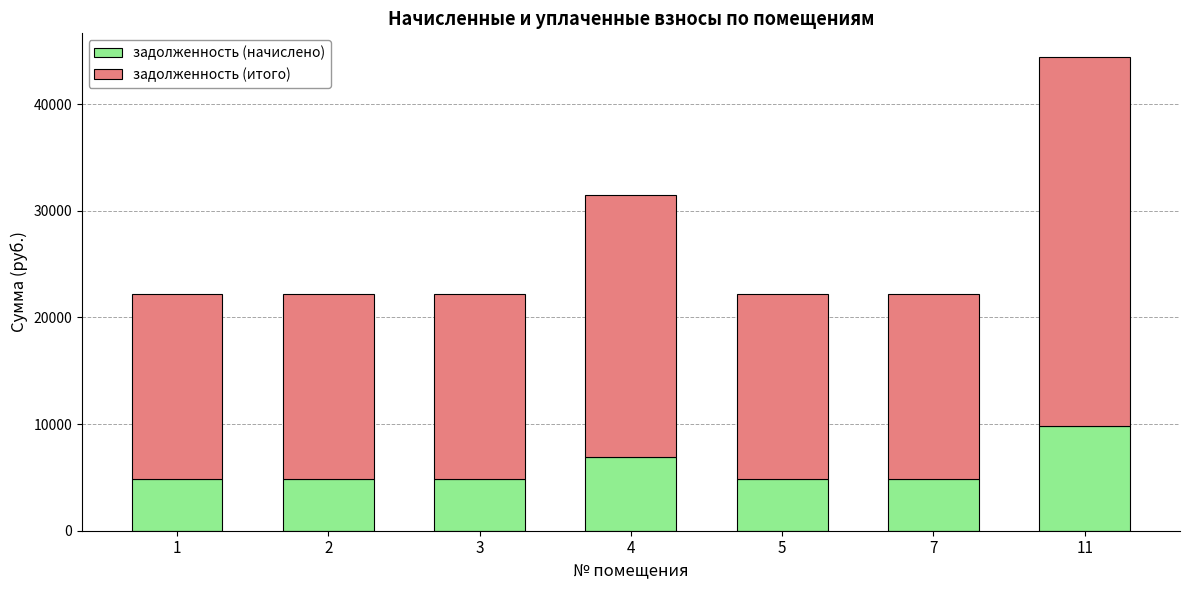

What is the highest value of the задолженность (начислено) series?

9770.5